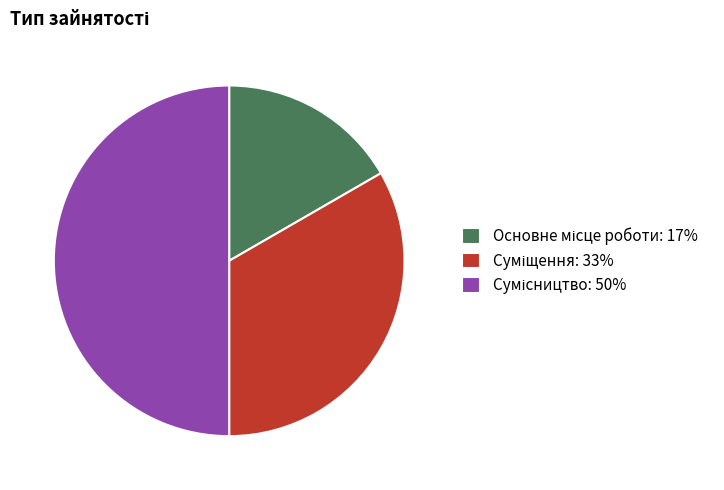

True or false: Основне місце роботи accounts for 17% of the total.

True